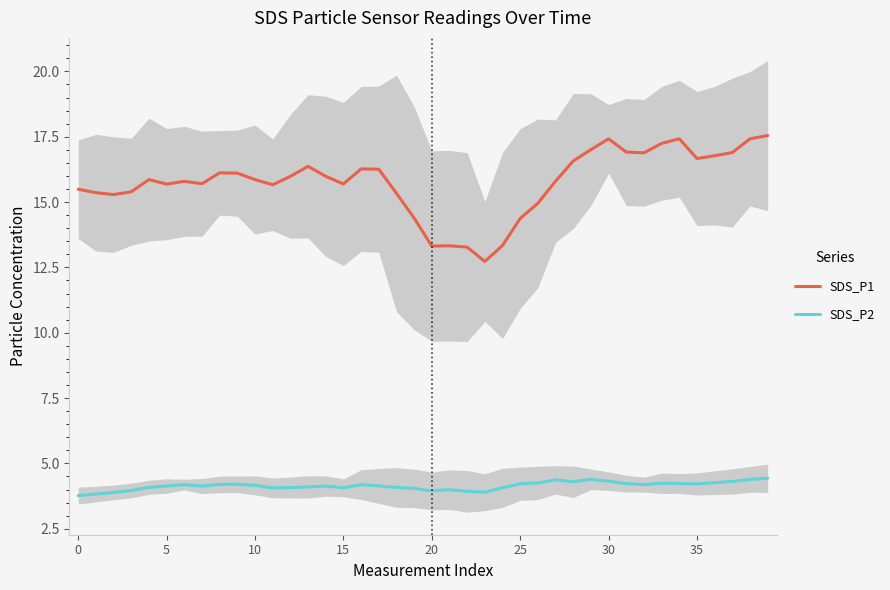

Count the number of data series in this chart.

2